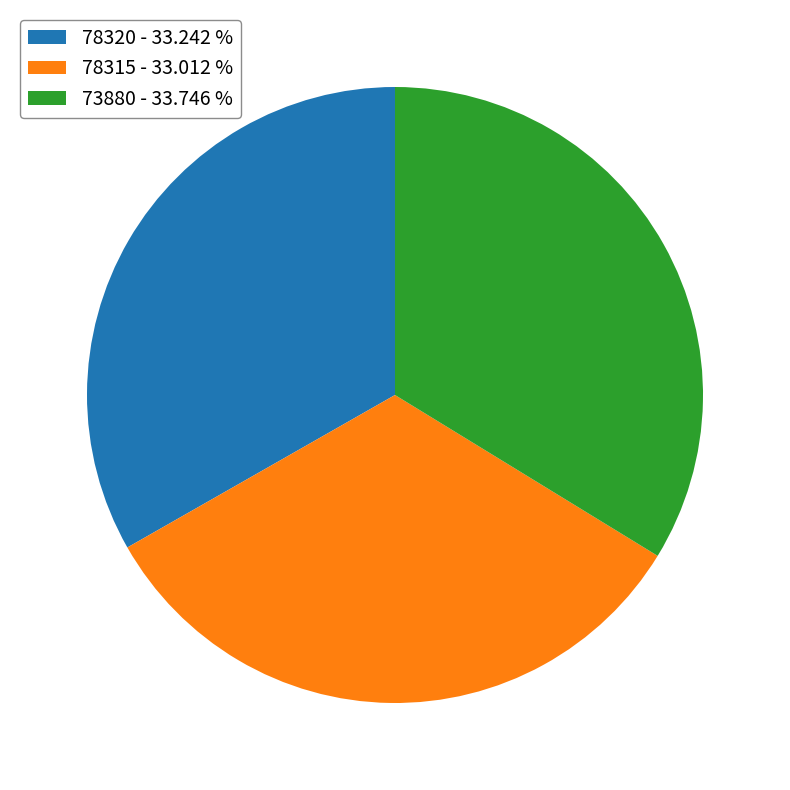

Which has a higher value, 78315 - 33.012 % or 73880 - 33.746 %?

73880 - 33.746 %